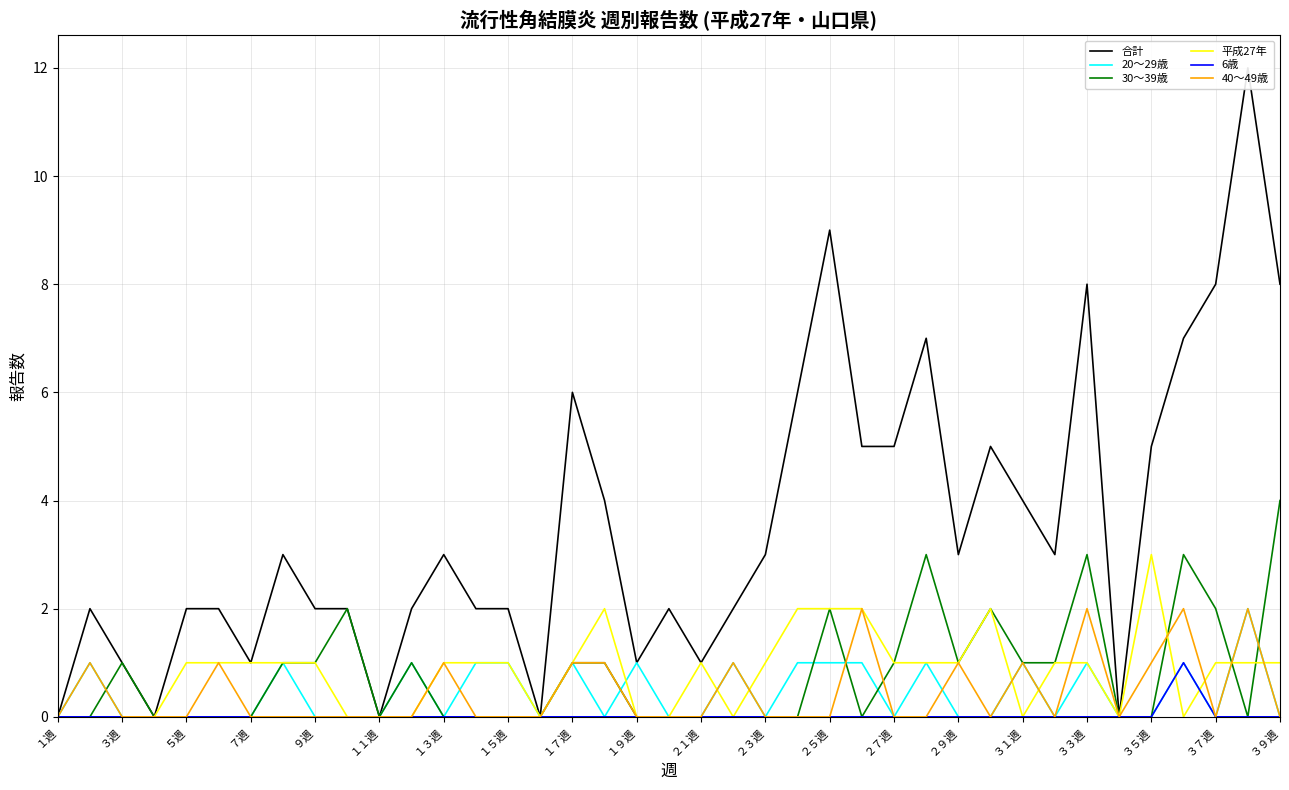

The 平成27年 series shows 0 at ５週. True or false?

False